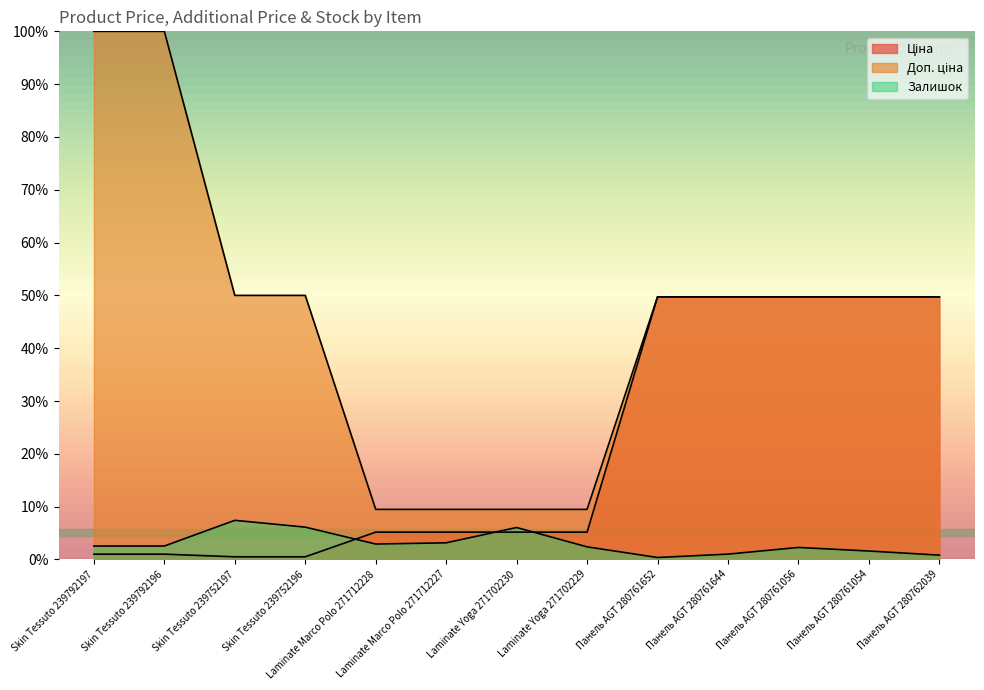

Does the chart have visible grid lines?

No